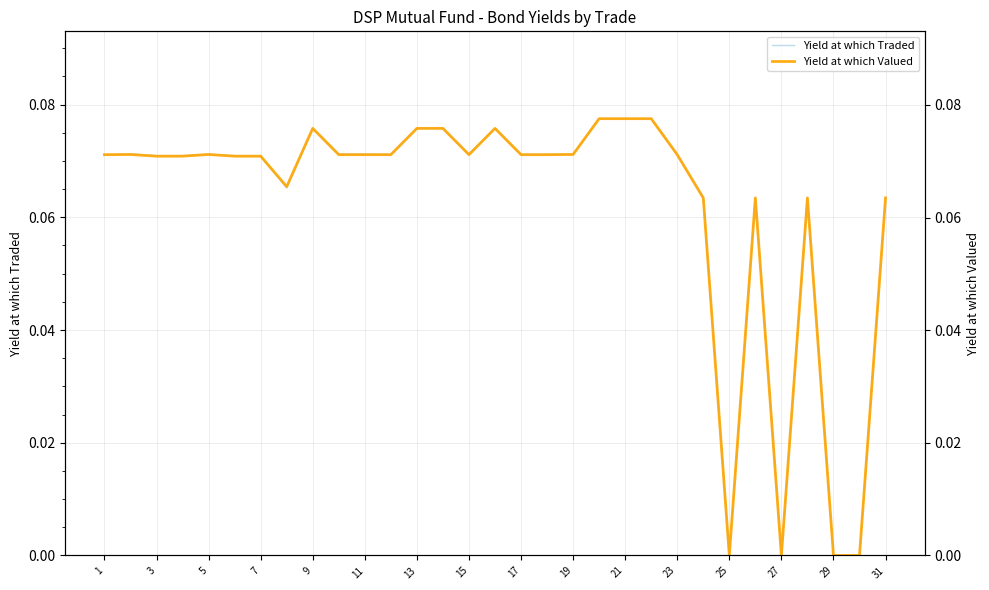

The value of Yield at which Traded at 29 is 0.0. True or false?

True